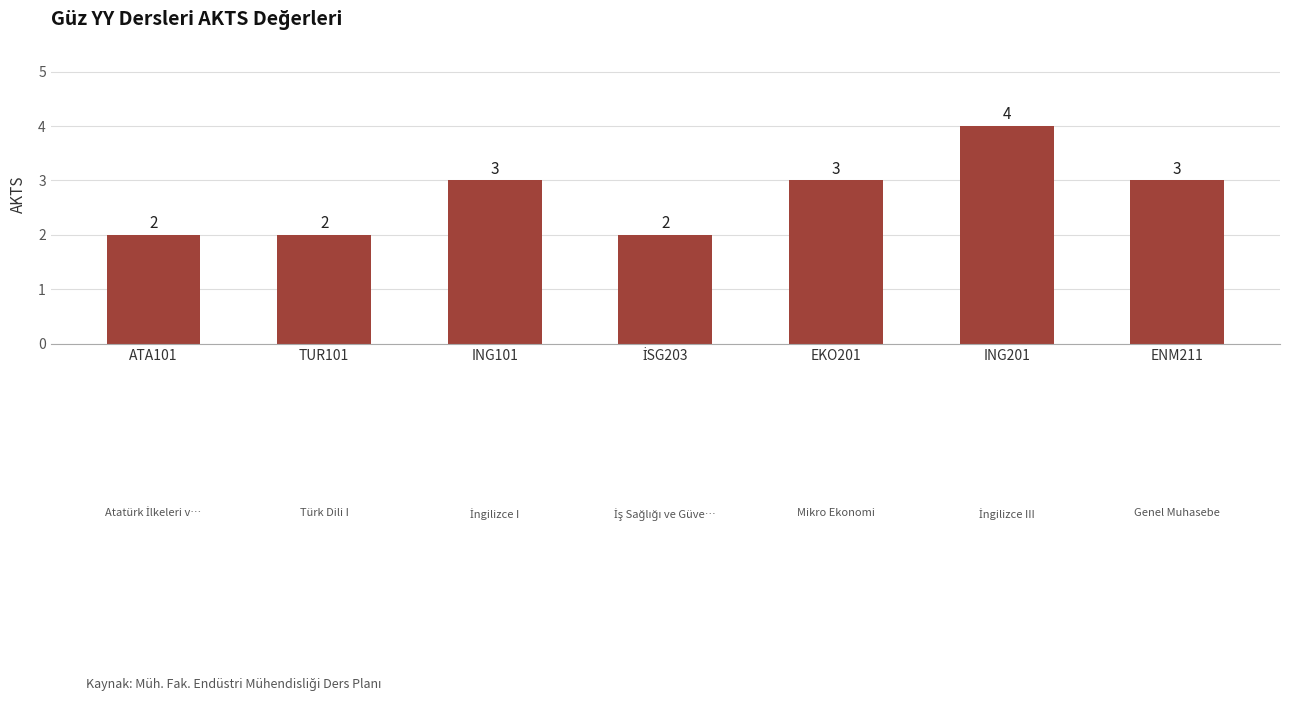

What is the value of the 3rd bar from the left?

3